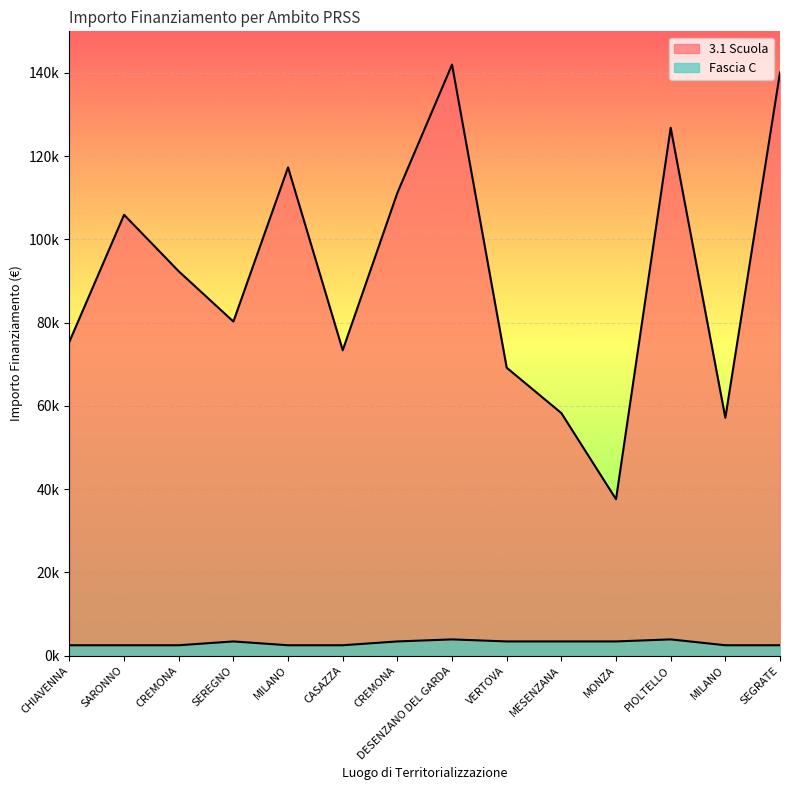

In 3.1 Scuola, how many points are higher than both neighbors (excluding endpoints)?

4